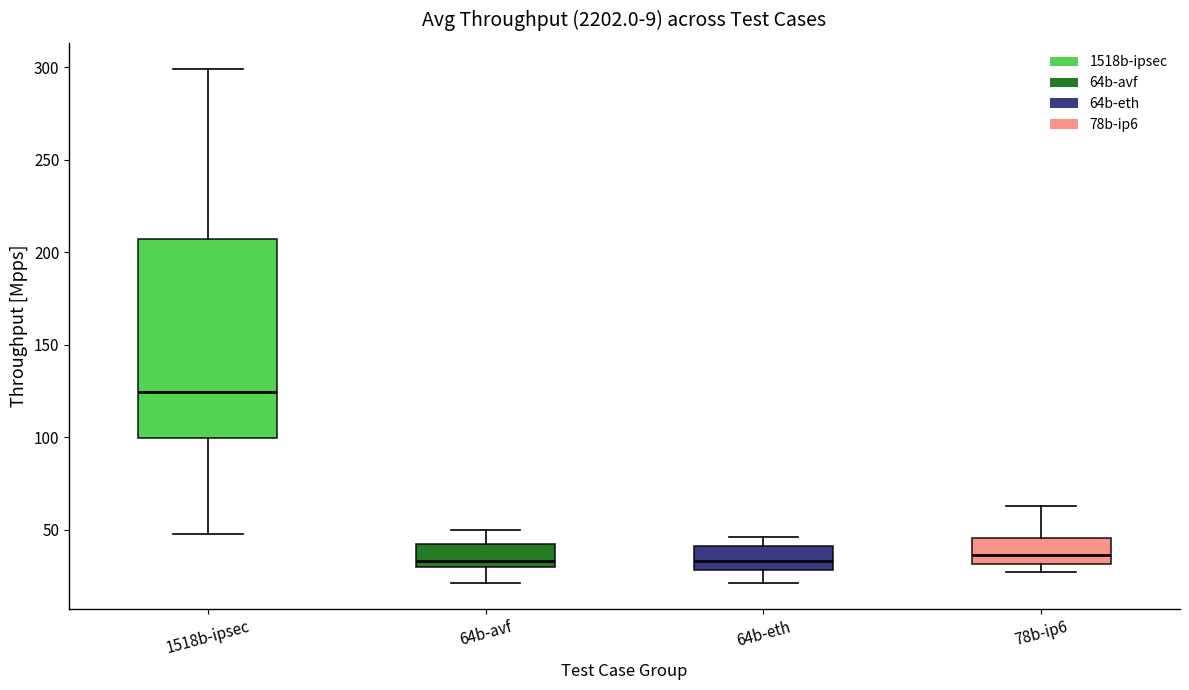

Reading left to right, read every box against the y-axis: the position of its median line, the range the box covers, and the ends of its whiskers. The values are not printed on the chart, so give them approximately, as read against the axis.

1518b-ipsec: median 125, box 100 to 205, whiskers 50 to 300
64b-avf: median 35, box 30 to 45, whiskers 20 to 50
64b-eth: median 35, box 30 to 40, whiskers 20 to 45
78b-ip6: median 35, box 30 to 45, whiskers 25 to 65